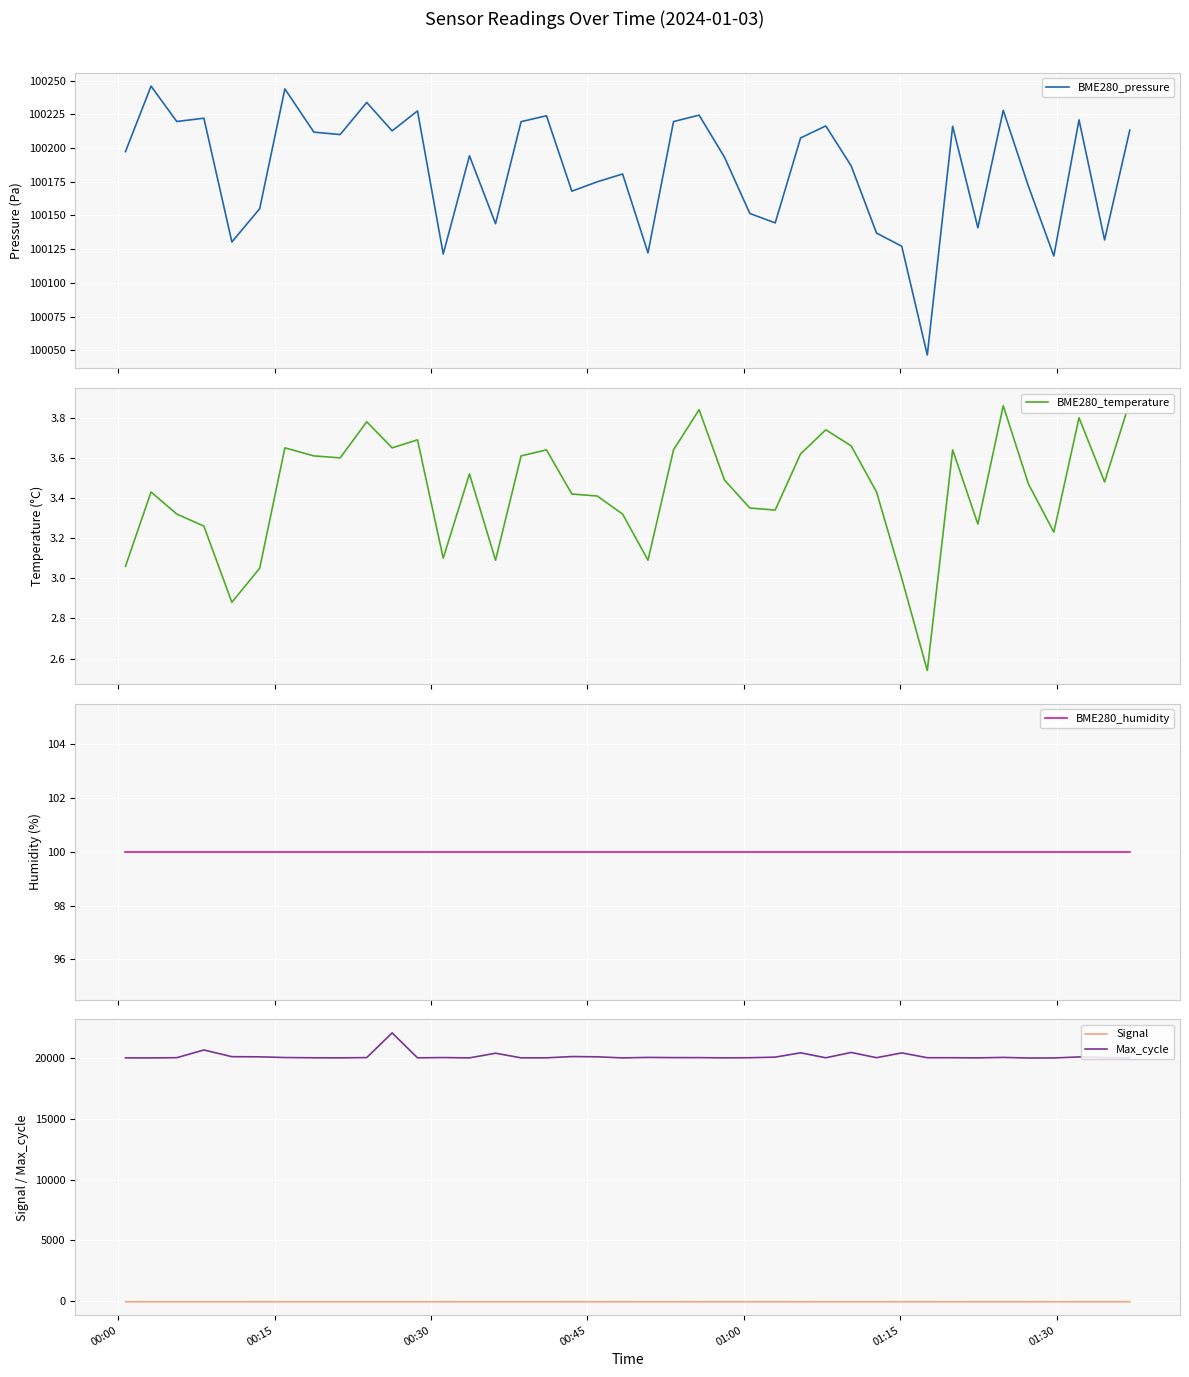

What is the sum of all Signal values?

-2940